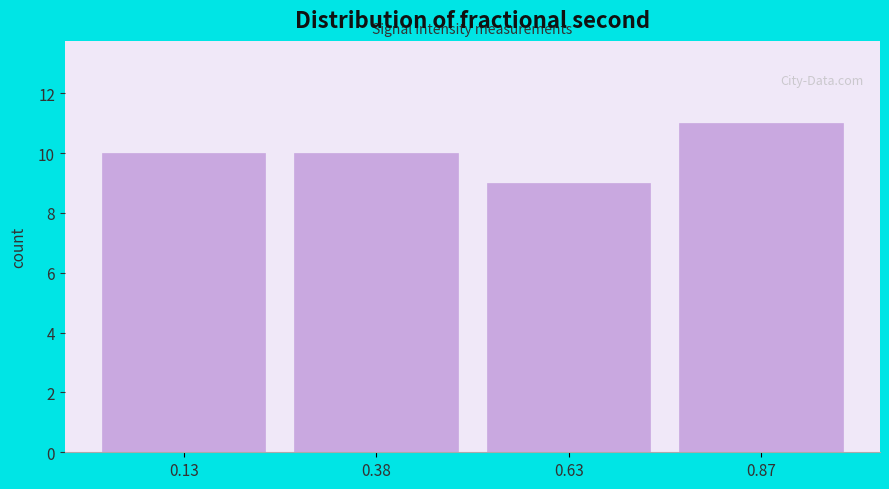

Reading left to right, extract all data points from this chart.

0.13=10	0.38=10	0.63=9	0.87=11